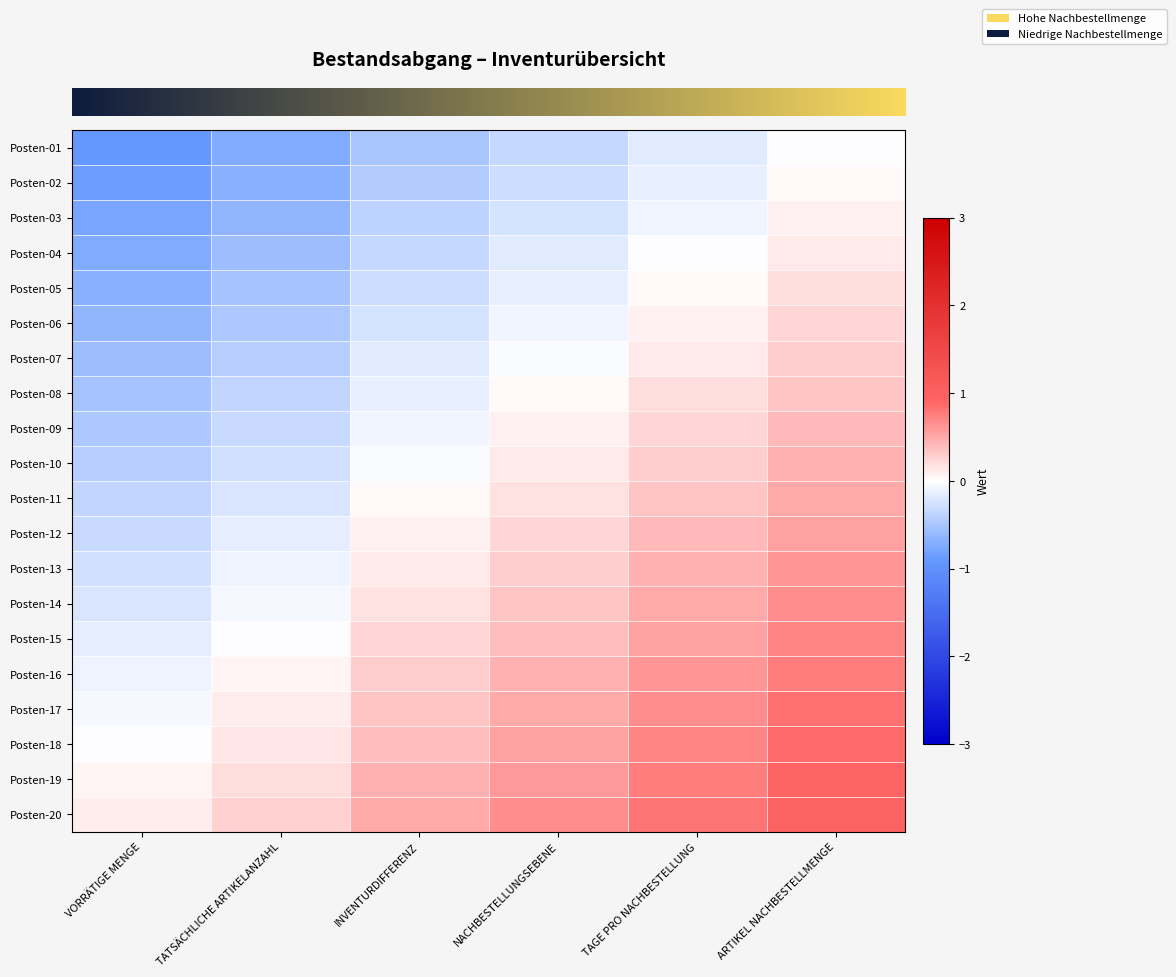

Which category has the lowest value across all series?

VORRÄTIGE MENGE